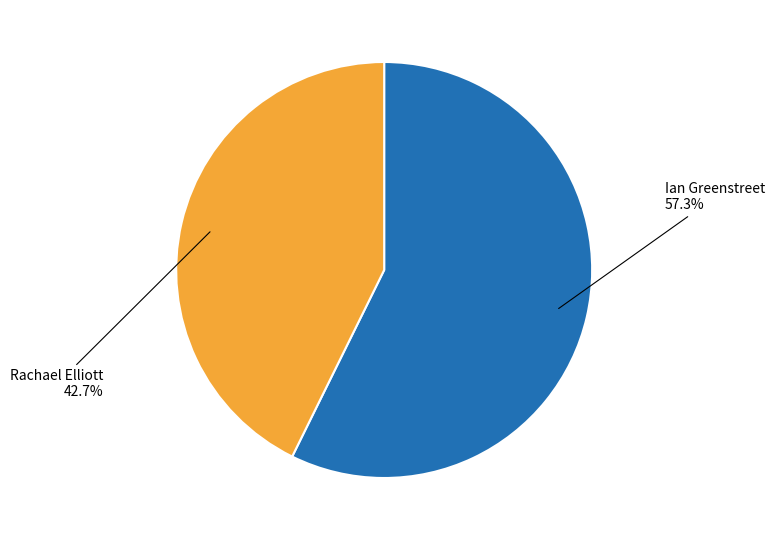

Does any single category account for the majority?

Yes